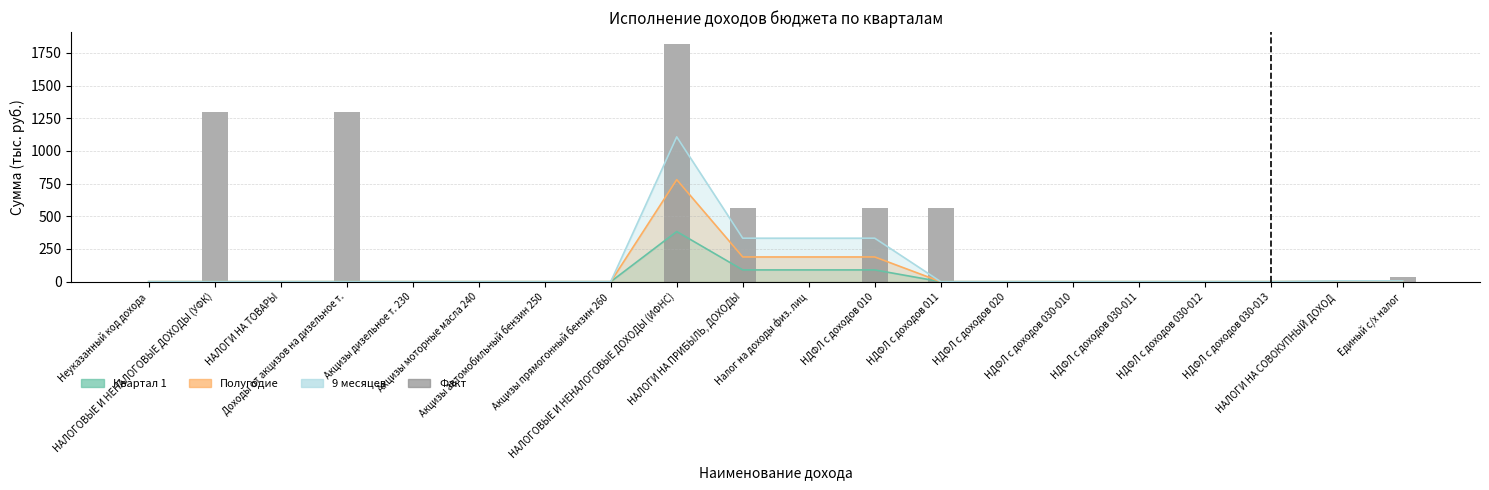

The chart shows a value of 0.0 at Неуказанный код дохода. True or false?

True